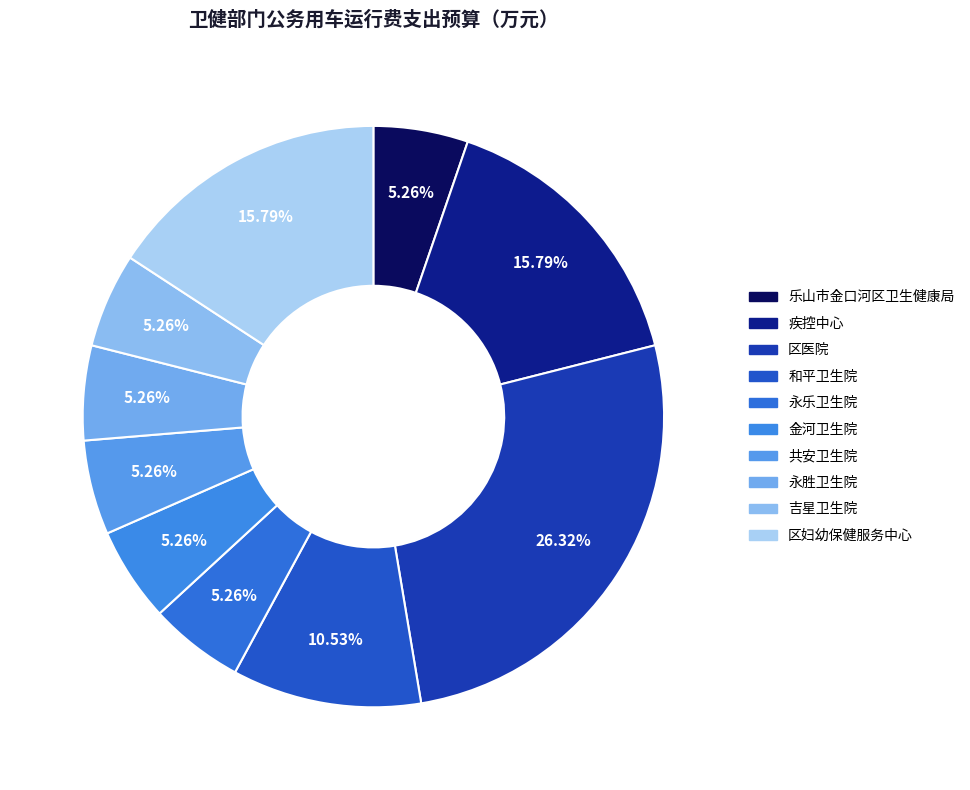

To the nearest percent, what is the average slice percentage?

10%